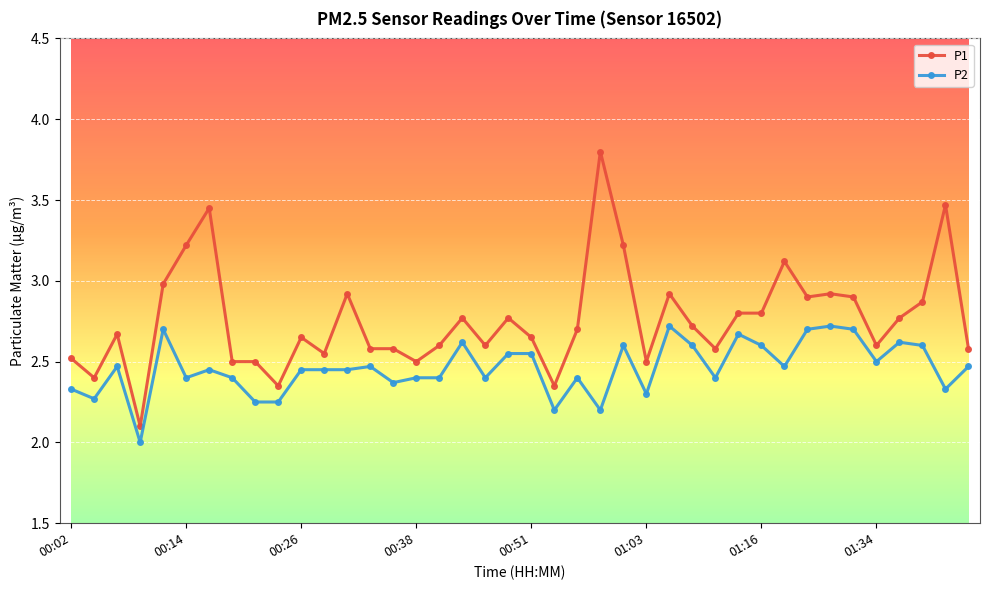

Which series has the widest spread of values?

P1